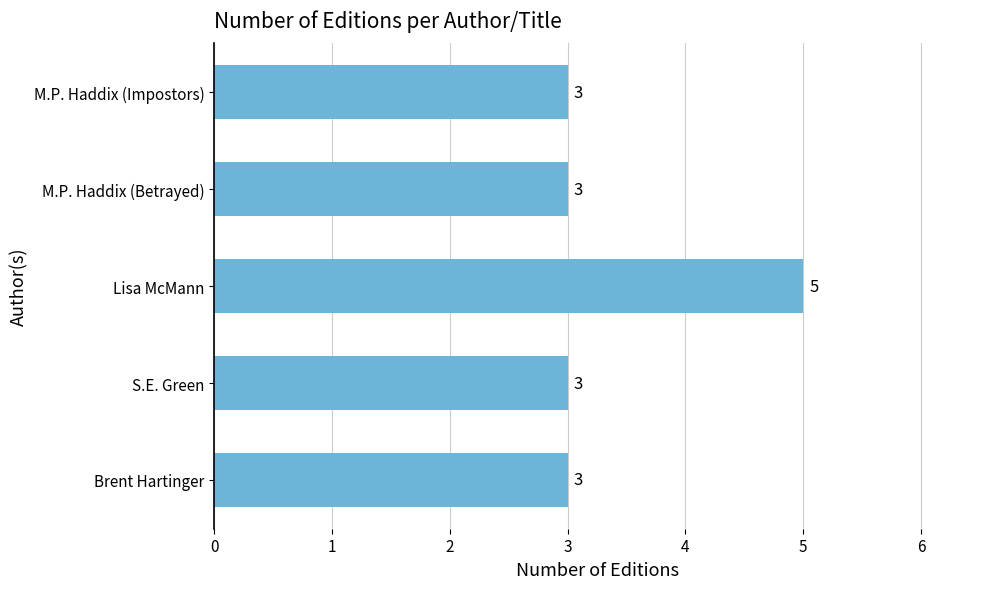

Count the number of categories in the chart.

5